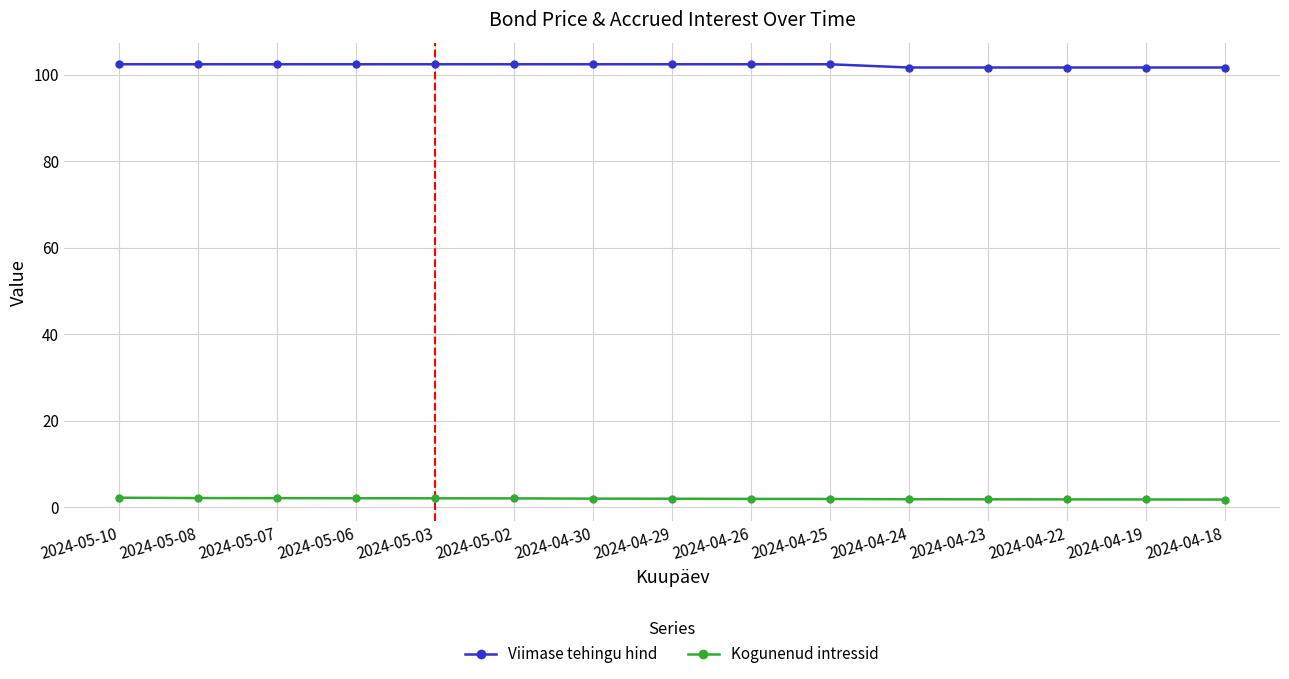

Is this an area chart (filled region under the line)?

No